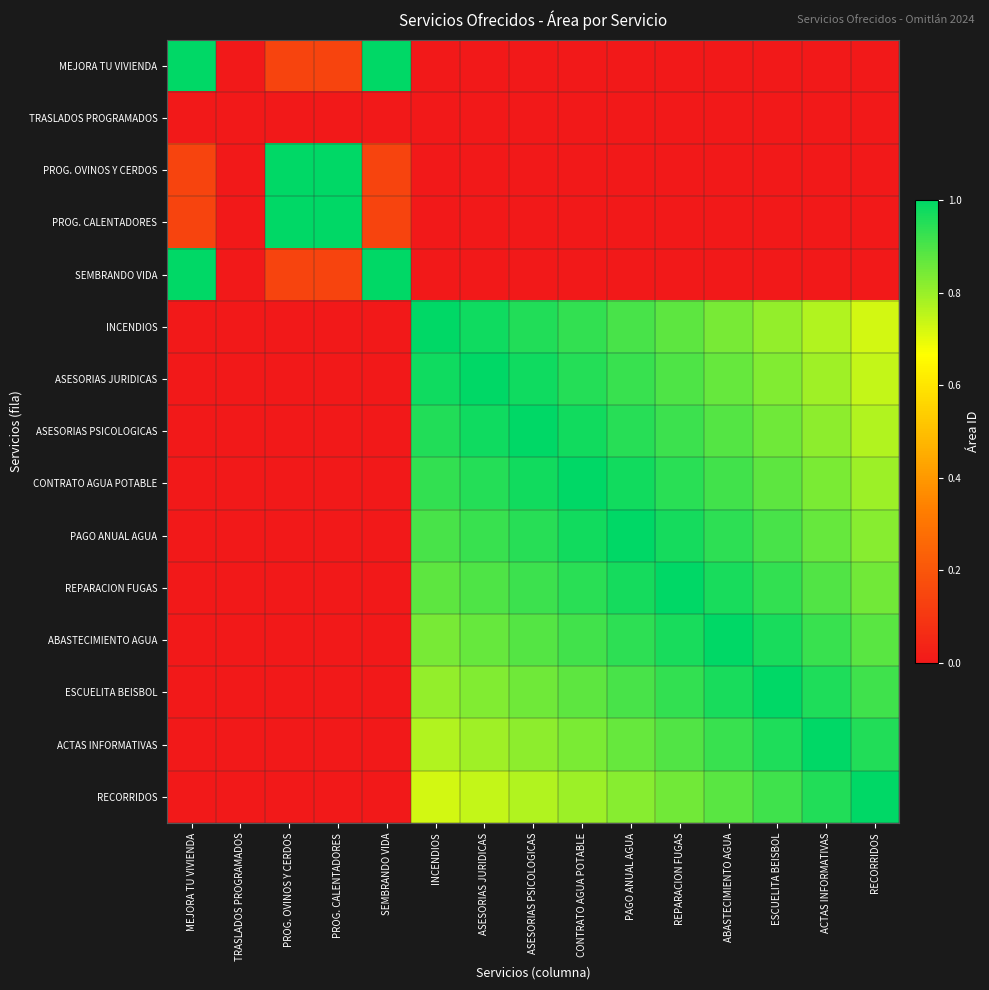

Which series has the largest total across all categories?

PAGO ANUAL AGUA